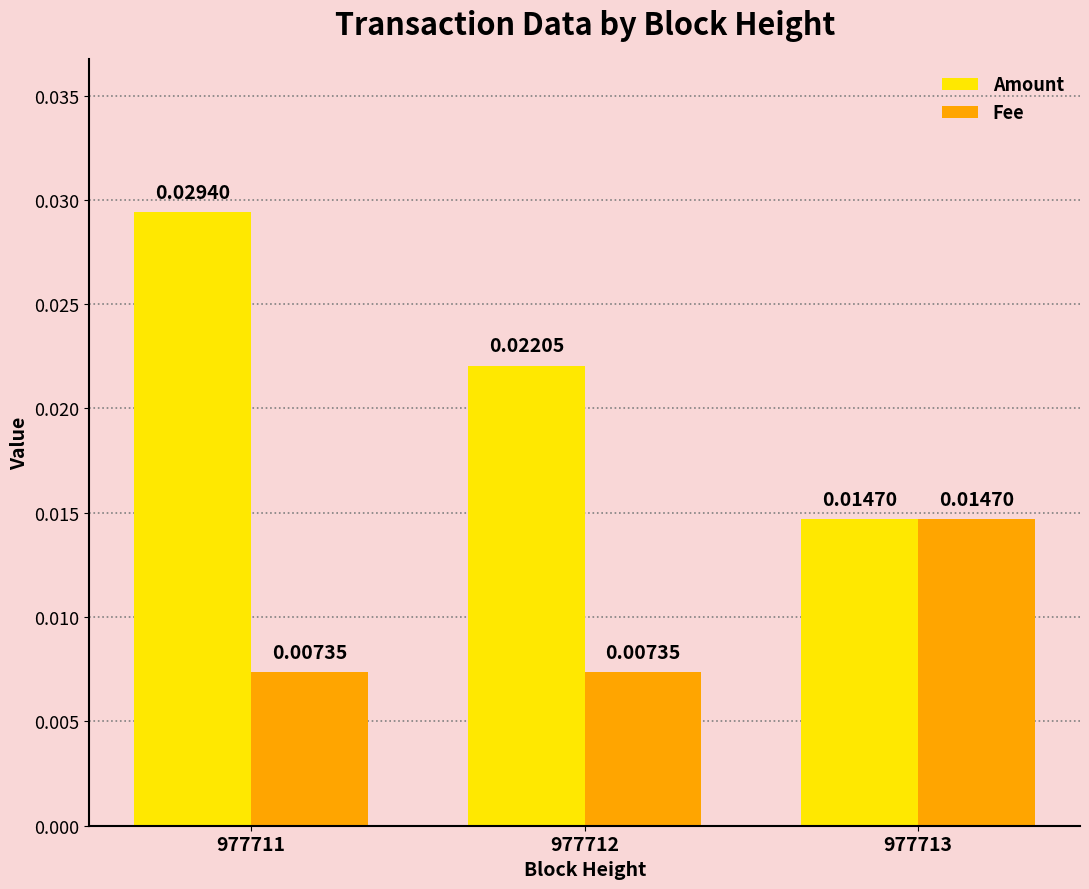

How many Amount values are between 0 and 1?

3